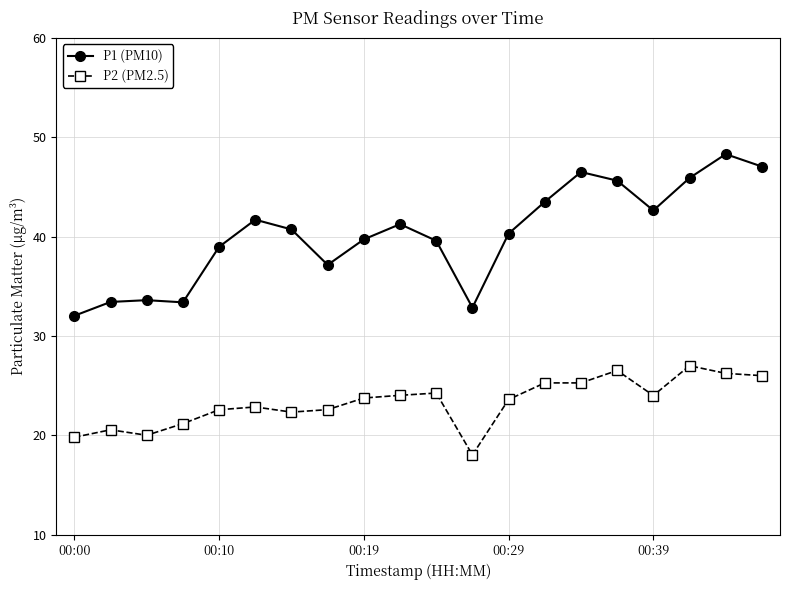

Which series has the largest range (max minus min)?

P1 (PM10)